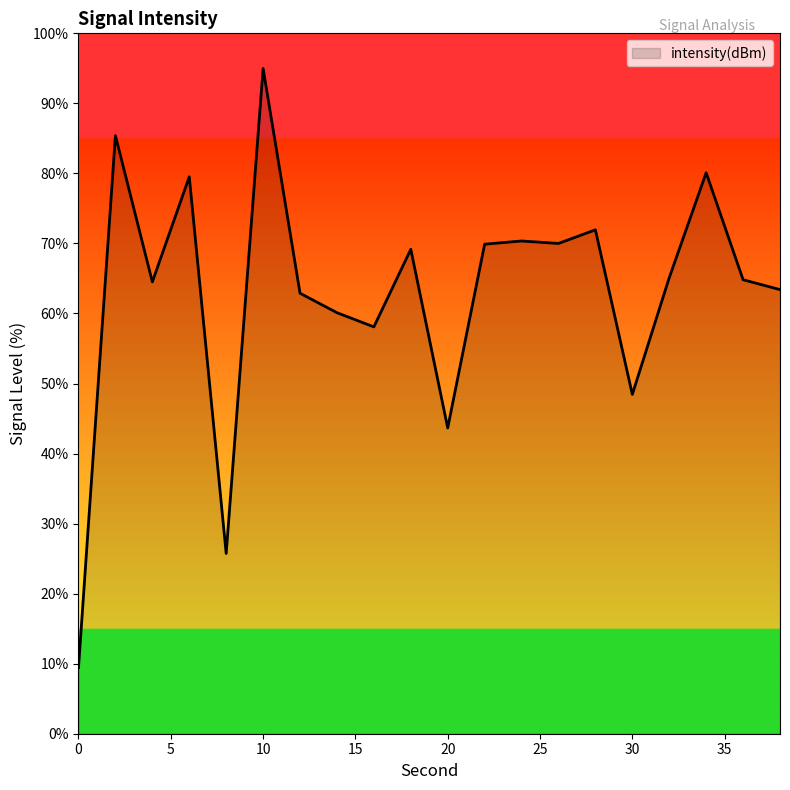

What is the greatest value displayed?

95.0